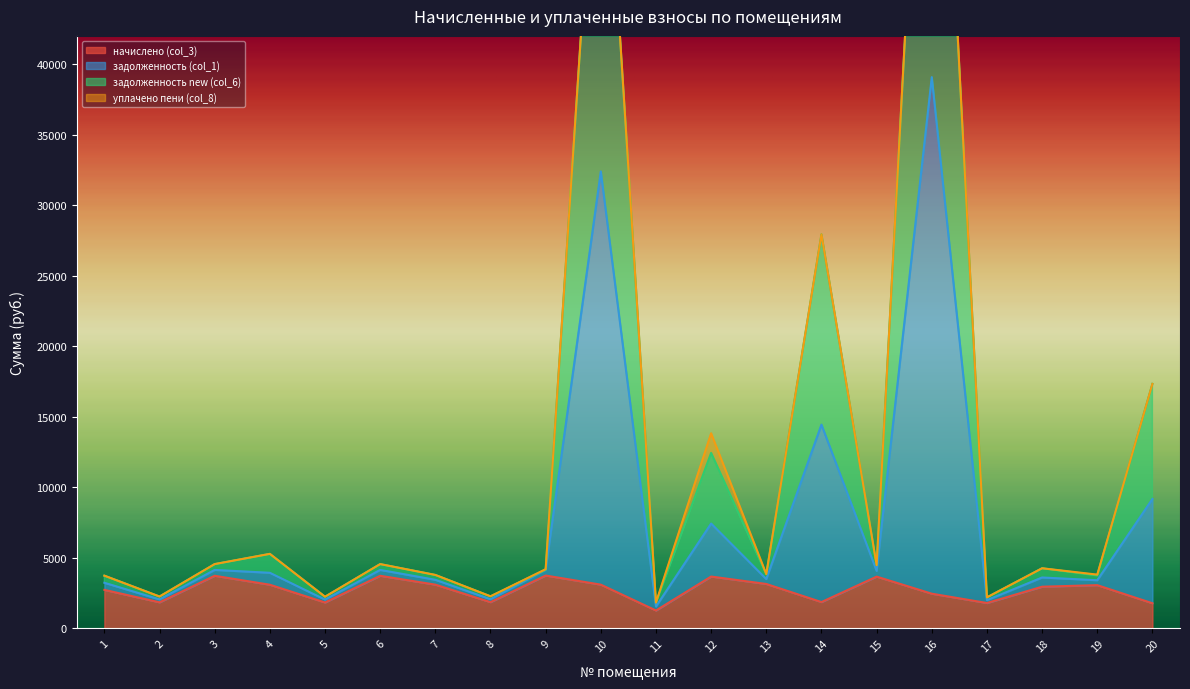

What is the value of the начислено (col_3) point at the 6th from the left?

3728.2